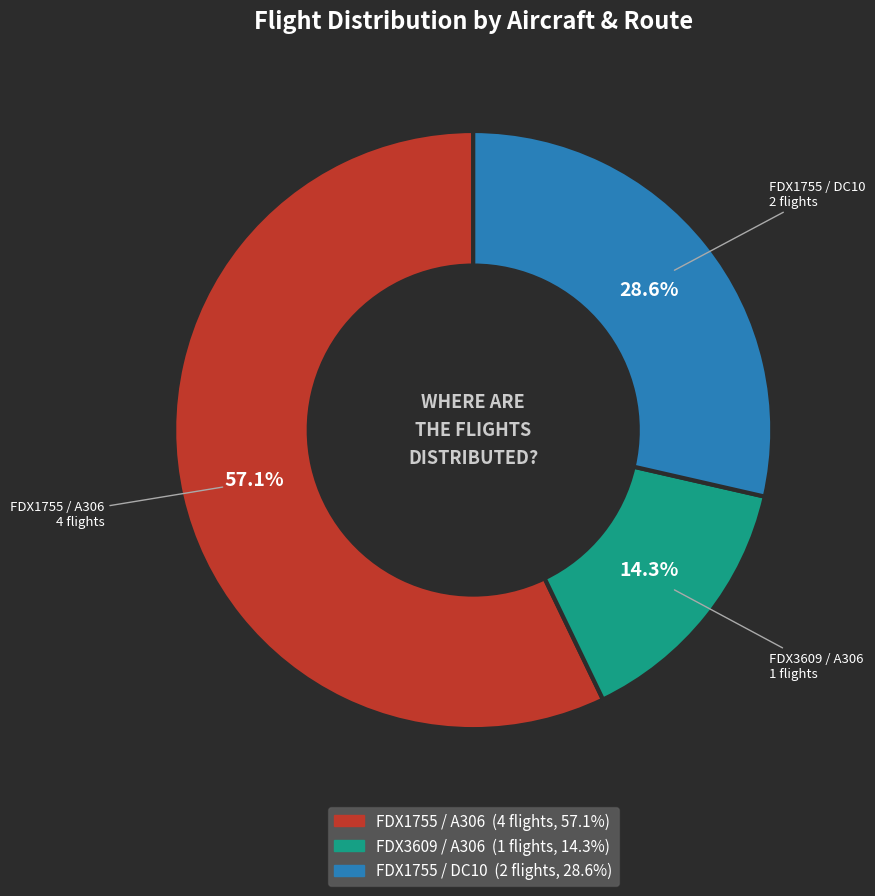

Between FDX1755 / DC10 and FDX3609 / A306, which is larger?

FDX1755 / DC10